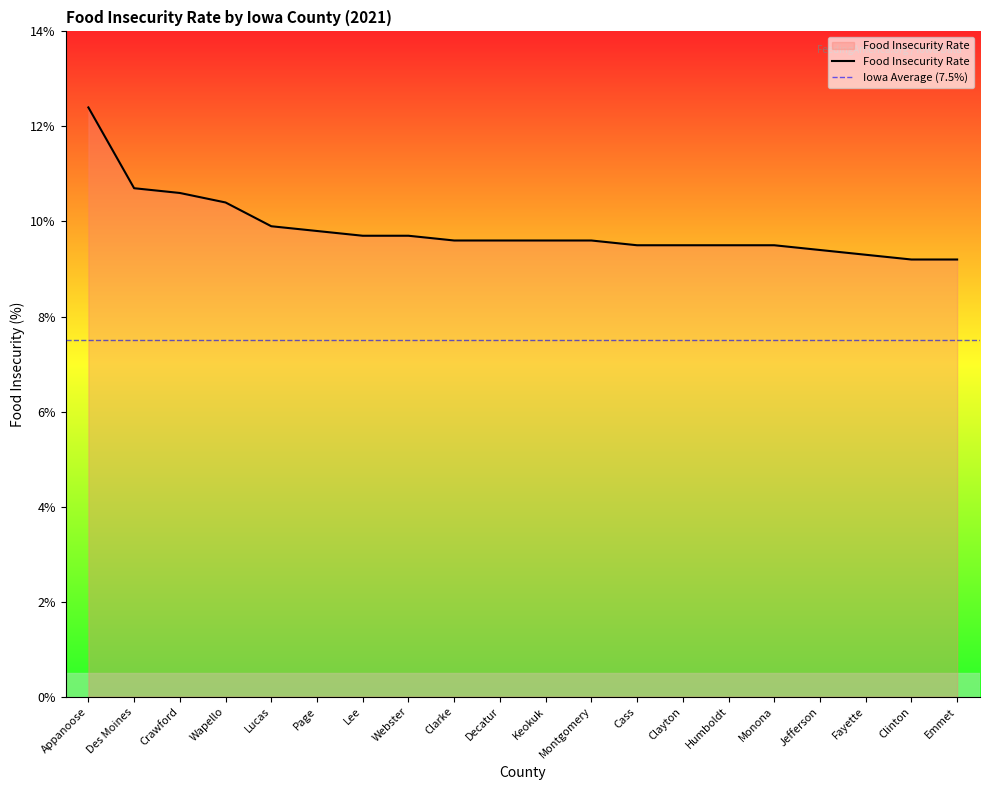

What is the difference between the maximum and minimum values?

3.2